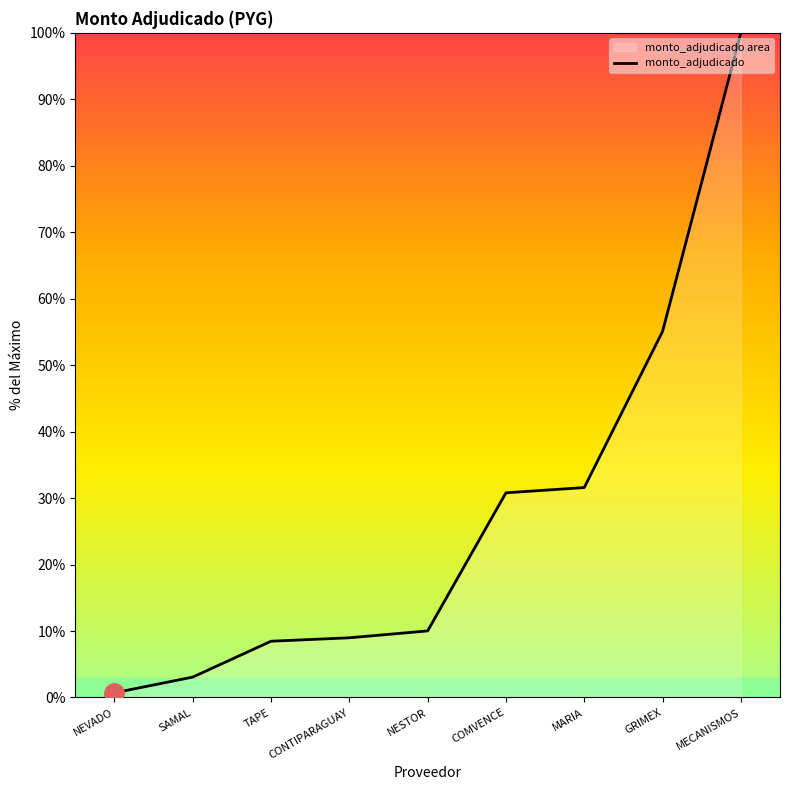

Reading left to right, list all the values displayed in this chart.

NEVADO=0.7	SAMAL=3.1	TAPE=8.5	CONTIPARAGUAY=9.0	NESTOR=10.0	COMVENCE=30.8	MARIA=31.6	GRIMEX=55.1	MECANISMOS=100.0